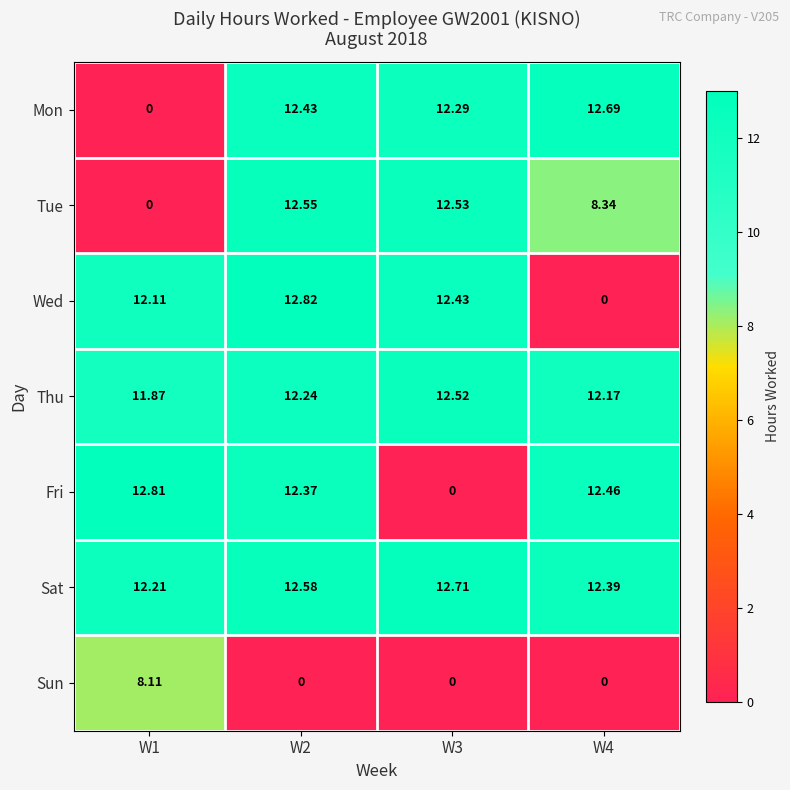

Is the value of Tue at W1 greater than the value of Thu at W2?

No